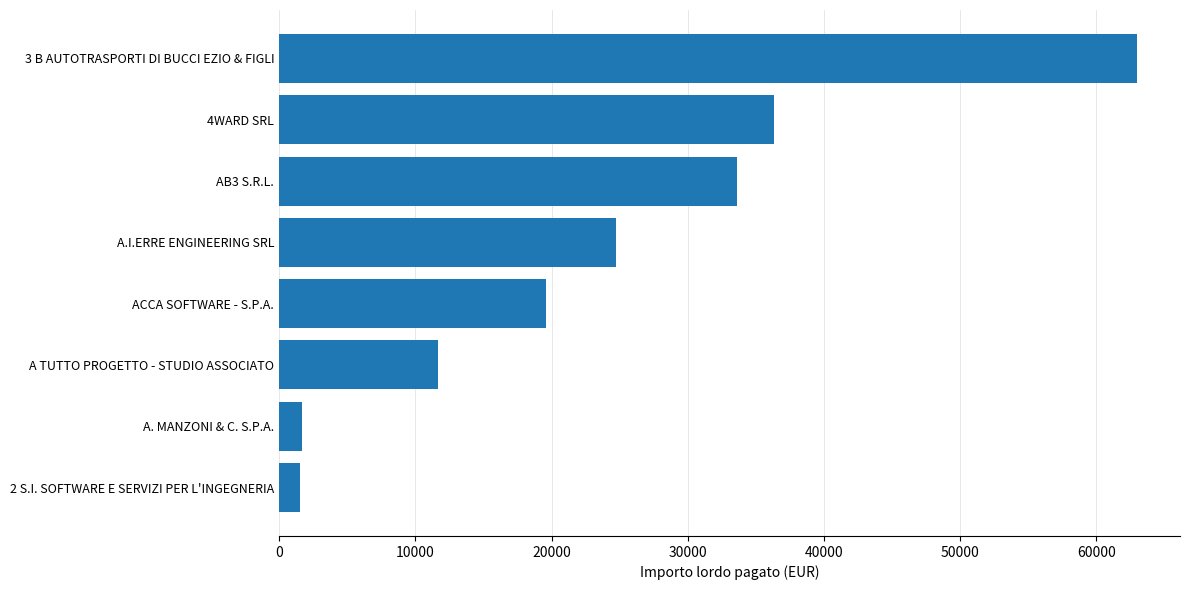

Is it true that the value at 4WARD SRL is 36301.6?

True